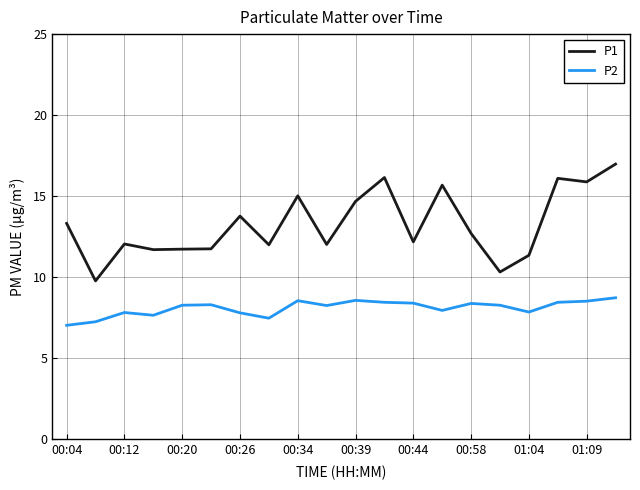

Which series has the largest range (max minus min)?

P1